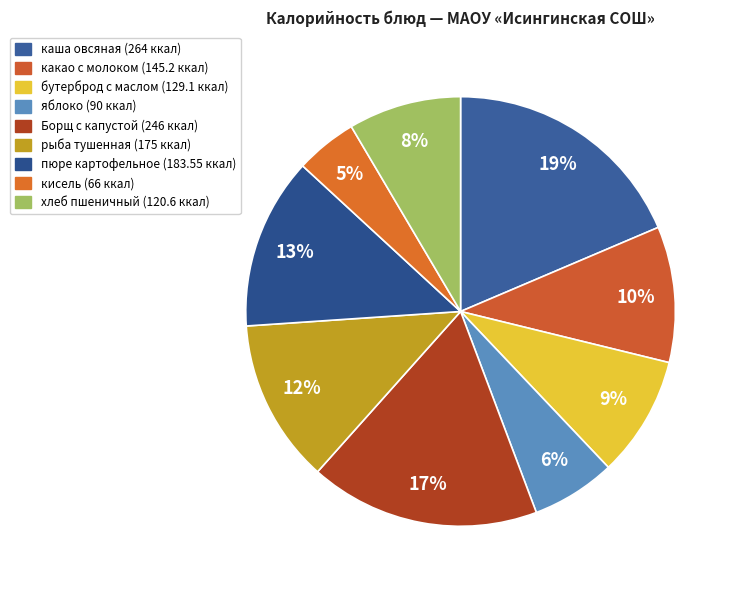

How many slices are in this pie chart?

9